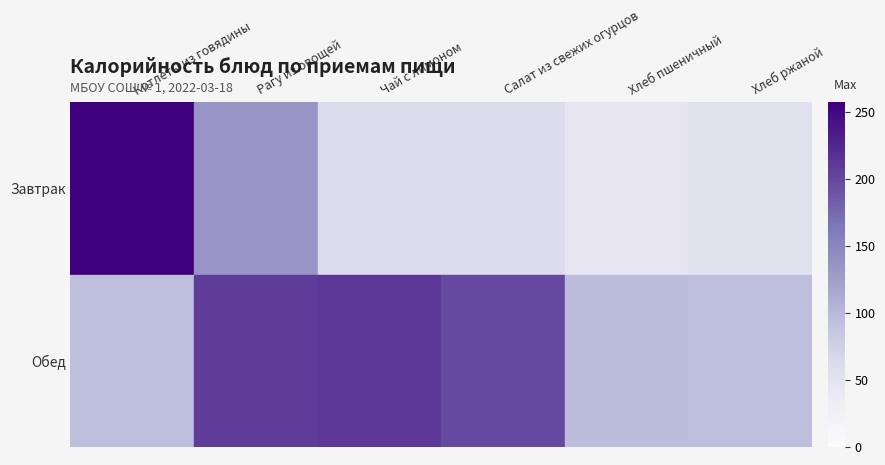

At how many categories does at least one series exceed 107?

4